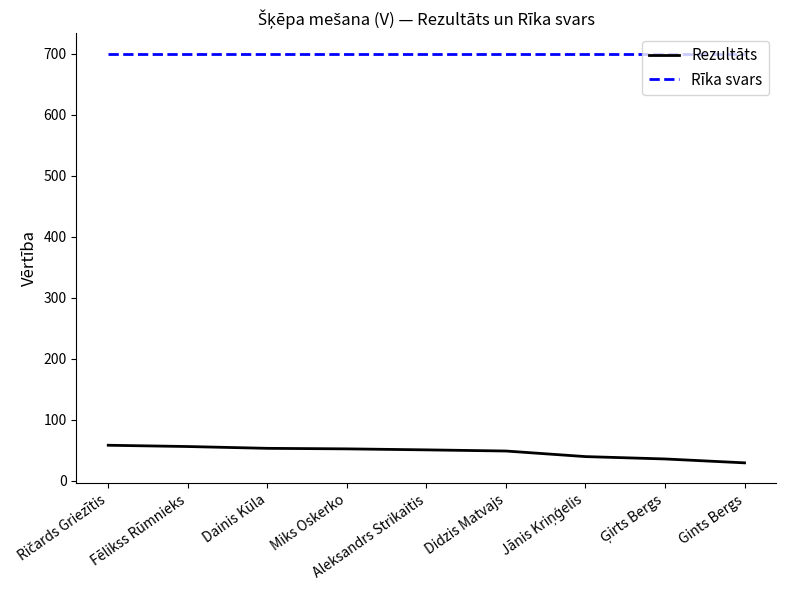

True or false: Rīka svars and Rezultāts cross at least once.

False